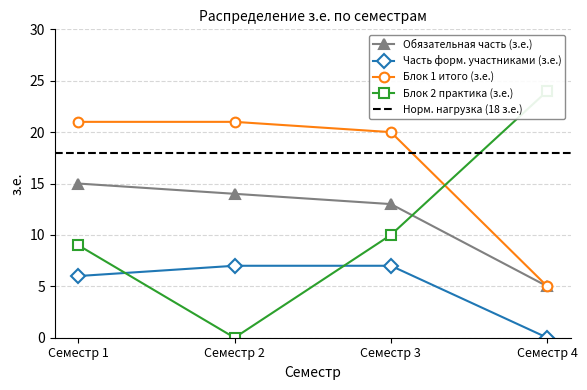

What is the value of the Блок 1 итого (з.е.) point at the 4th from the left?

5